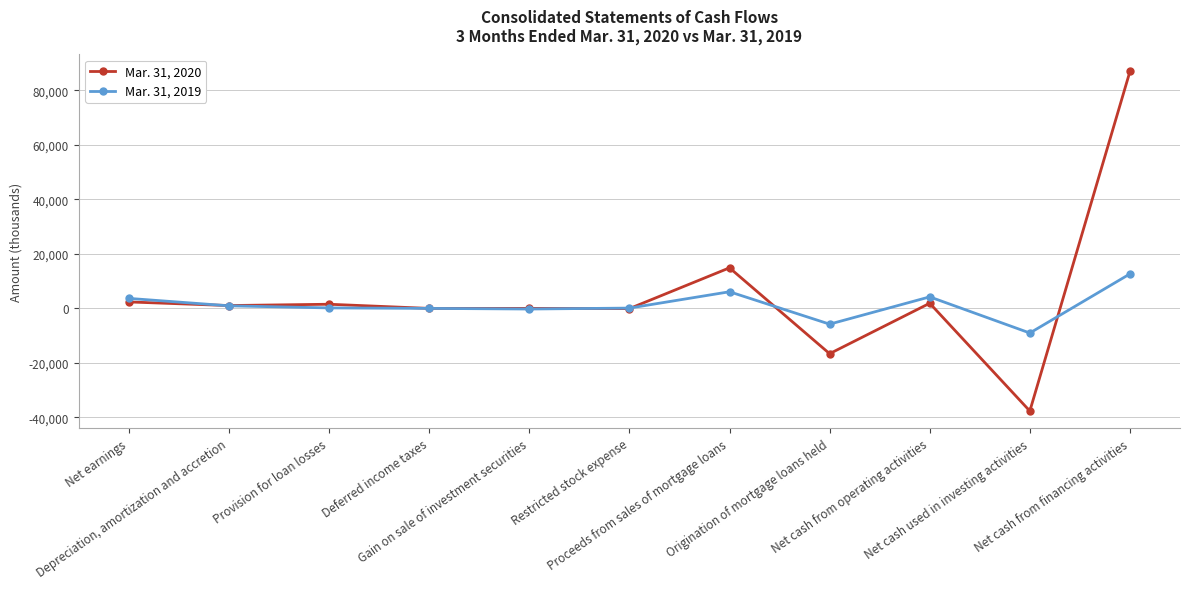

What is the spread (max minus min) of values at Net cash from financing activities?

74232